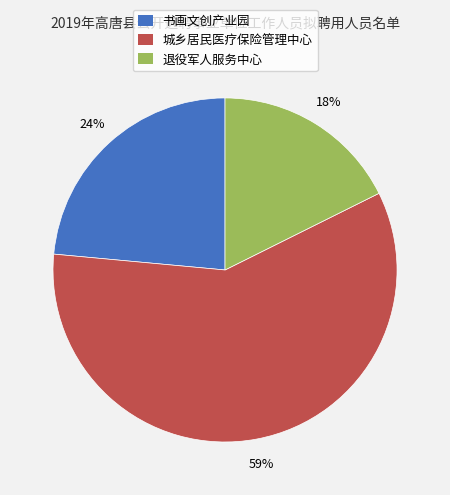

How many slices are in this pie chart?

3